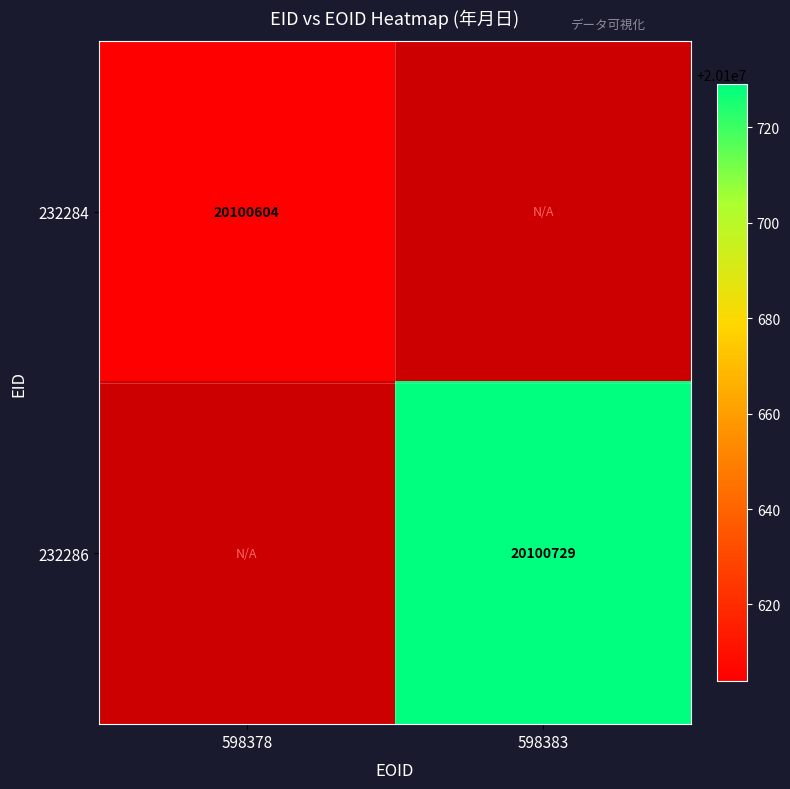

How many categories are shown in the chart?

2